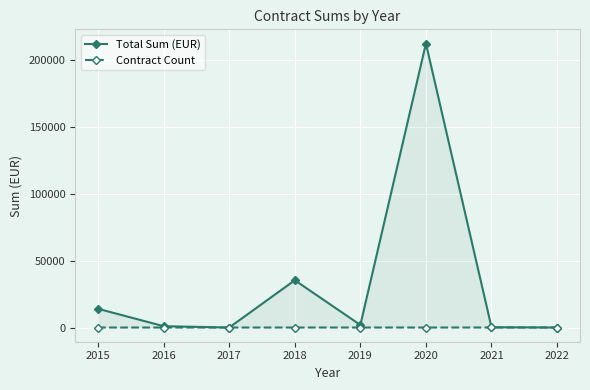

At 2018, list the series in order from smallest to largest.

Contract Count, Total Sum (EUR)